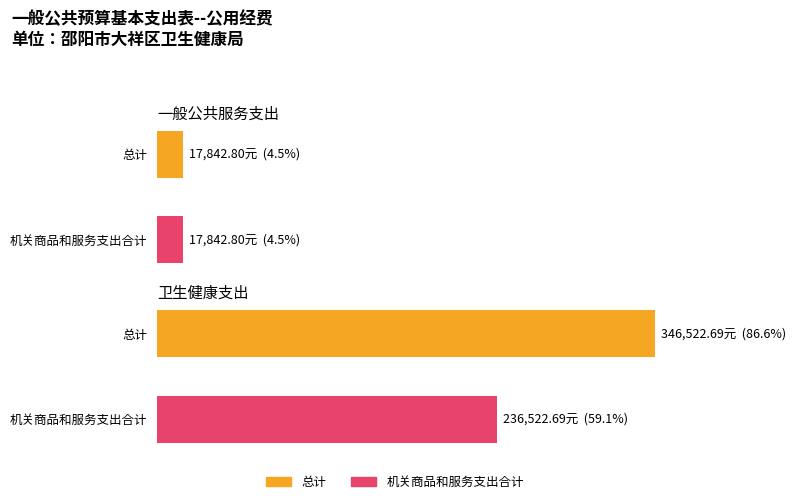

Which category has the highest value in the 总计 series?

卫生健康支出